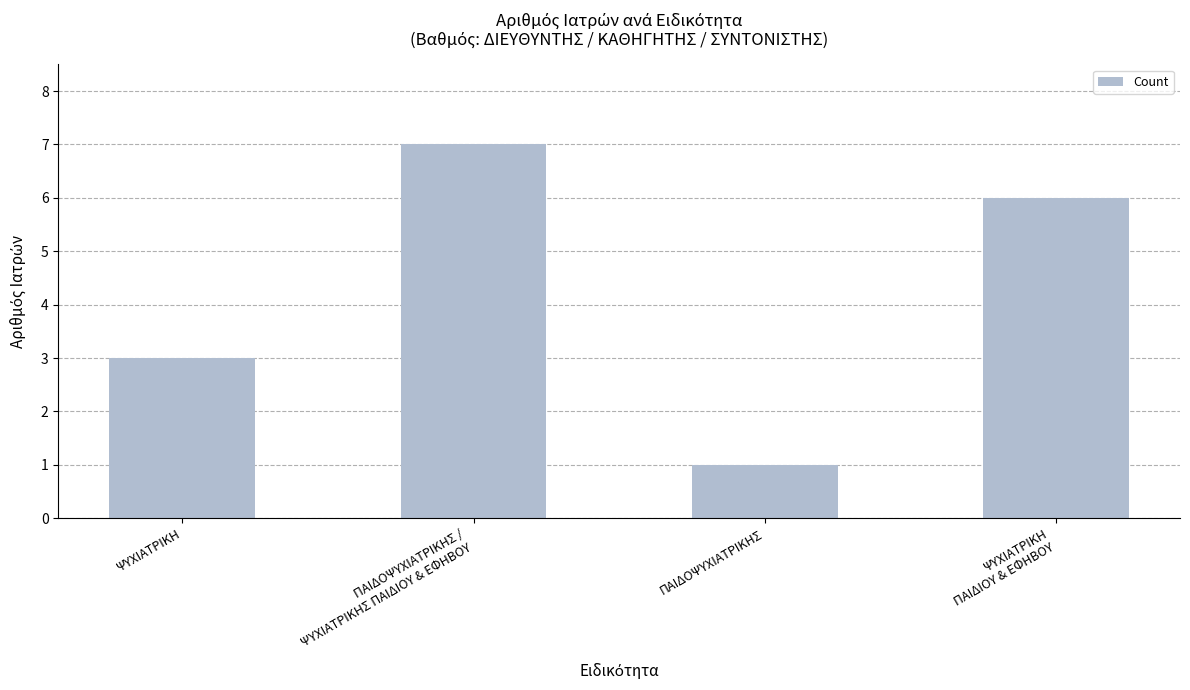

Where is the data nearest to the value 4?

ΨΥΧΙΑΤΡΙΚΗ